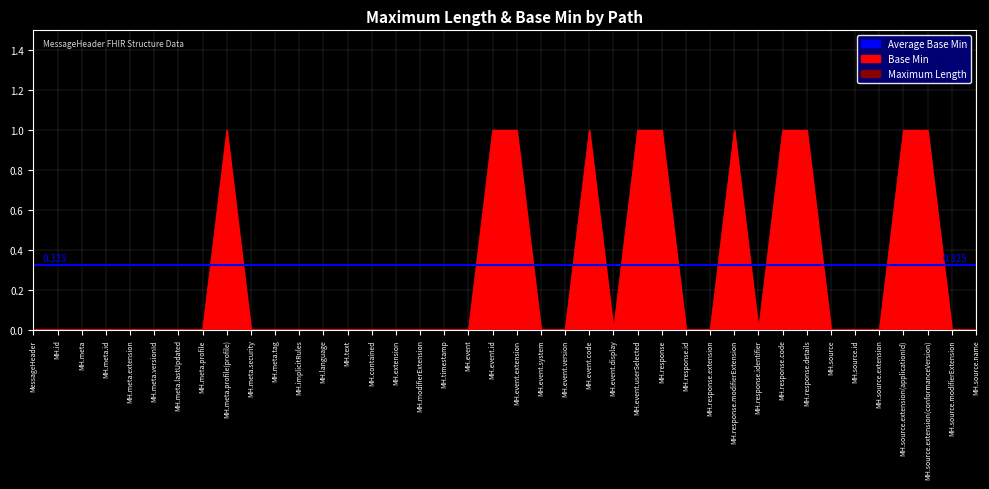

What is the approximate value at MH.response?

1